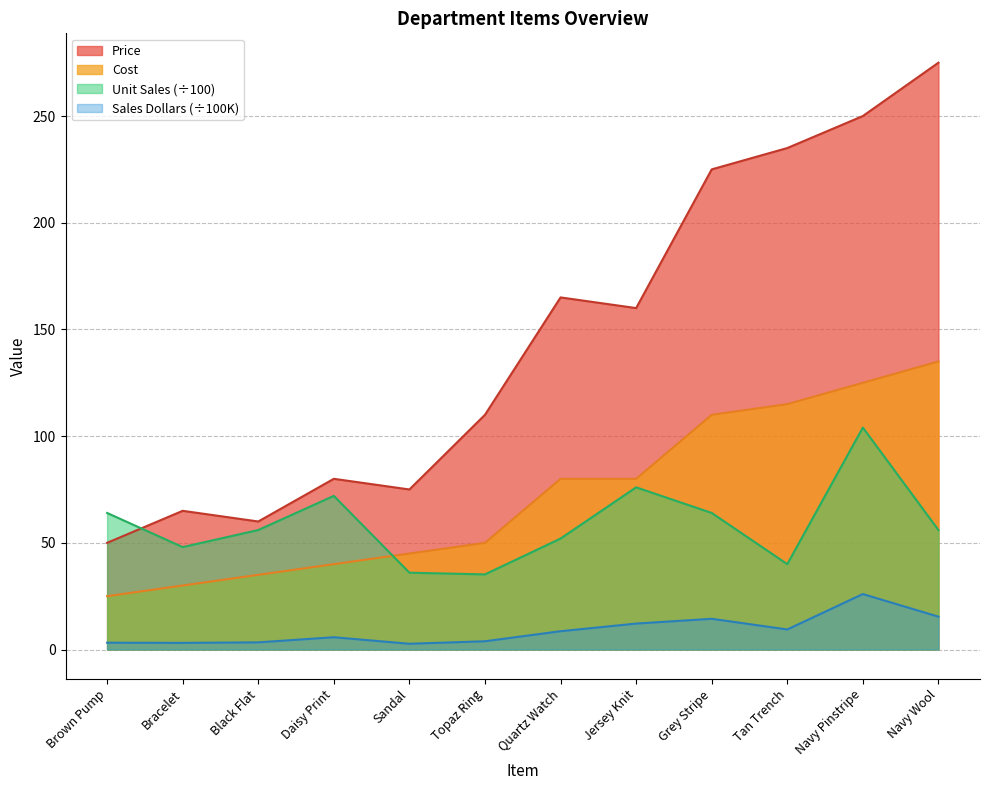

What is the approximate value of Price at Topaz Ring?

110.0